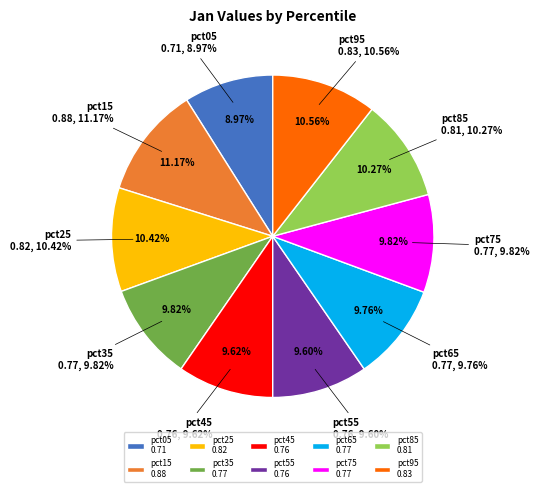

Rank the categories by value from lowest to highest.

pct05, pct55, pct45, pct65, pct75, pct35, pct85, pct25, pct95, pct15